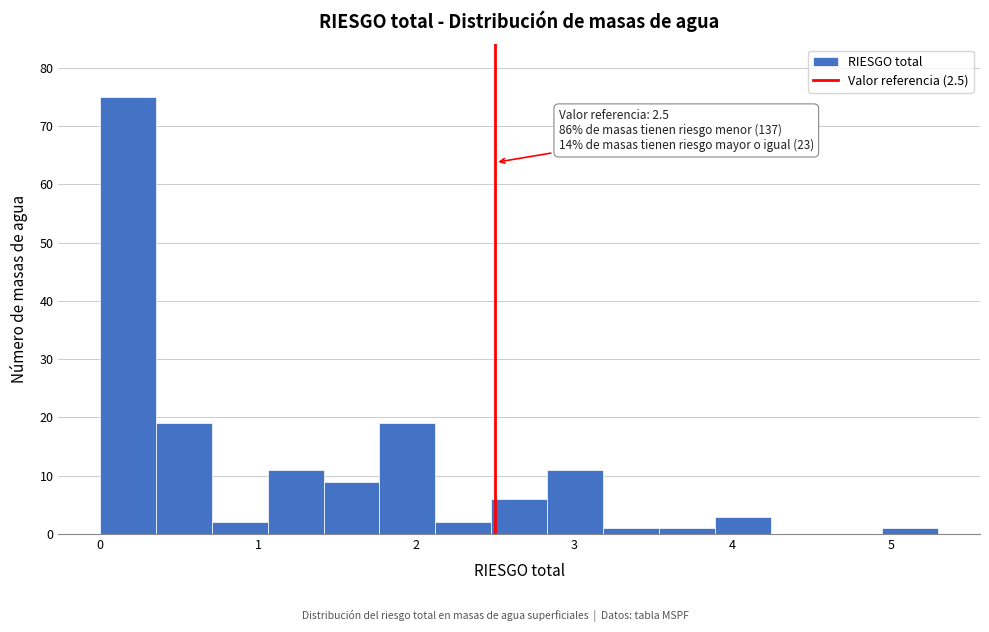

Around what value on the x-axis is the tallest bar? Give the approximate position of its centre, as read against the axis.

0.2